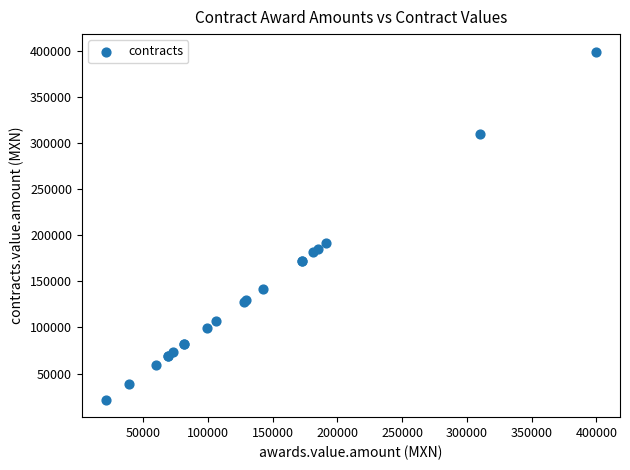

What Y value in the scatter plot is closest to 210492?

191540.0